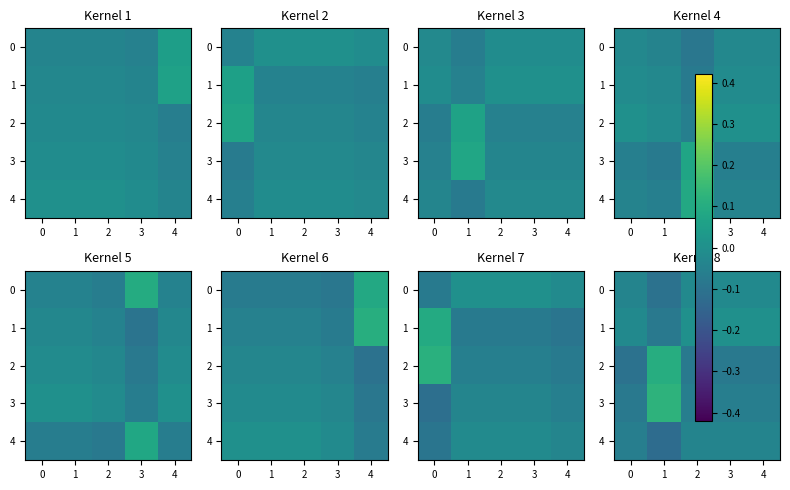

What is the difference between the maximum and second lowest values in the 3 series?

0.2